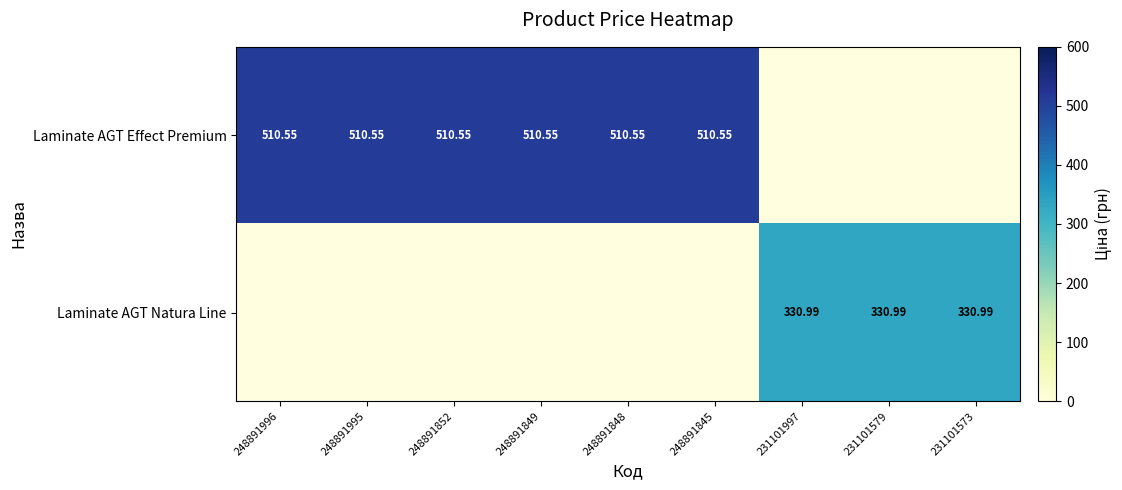

Between 248891845 and 248891849, which is larger?

248891845